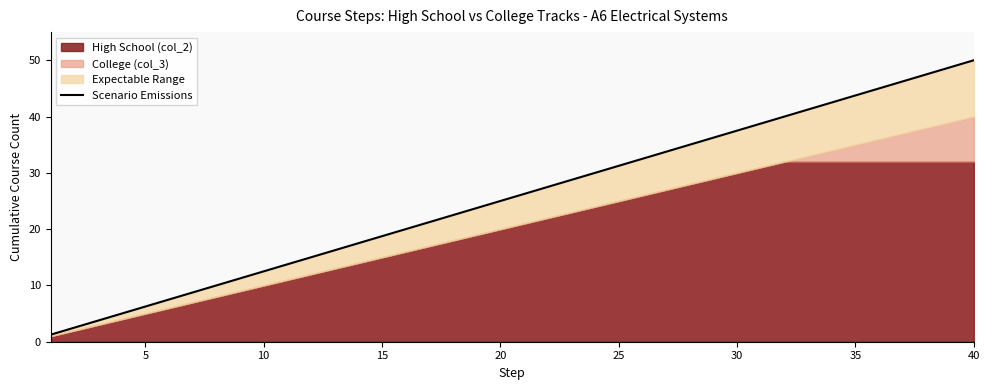

Where does the data first go above 25?

20